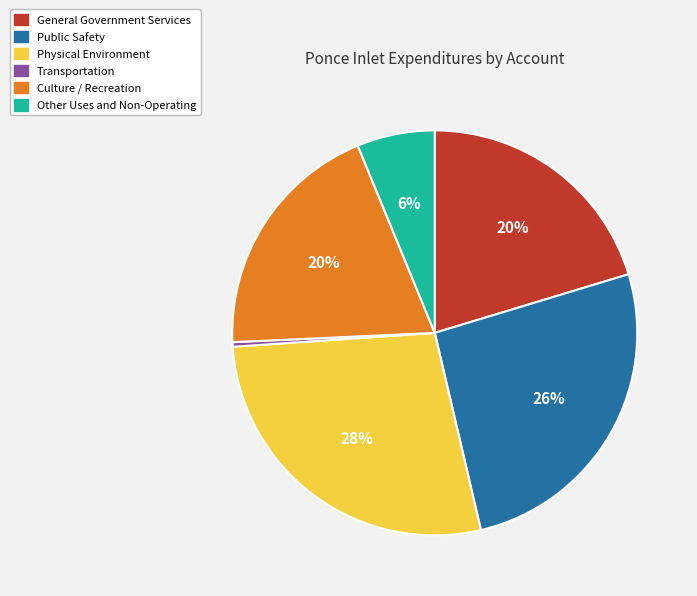

To the nearest percent, what is the average slice percentage?

17%